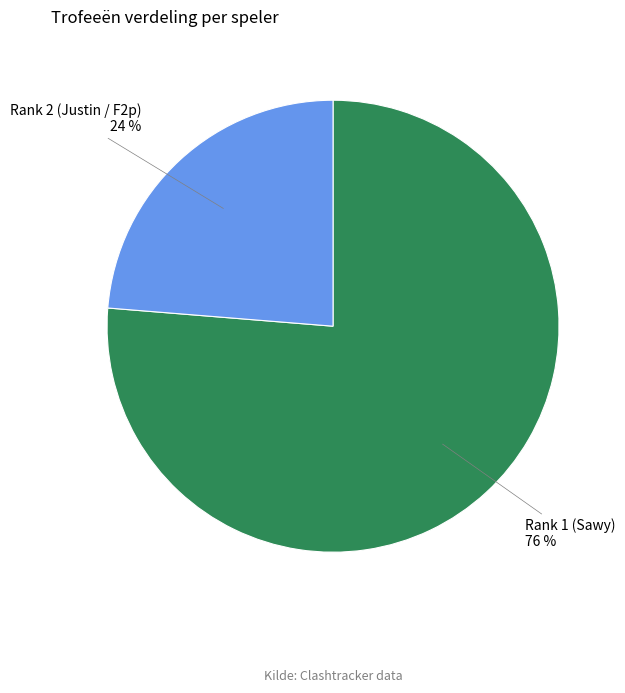

To the nearest percent, what portion does Rank 1 (Sawy) represent?

76%